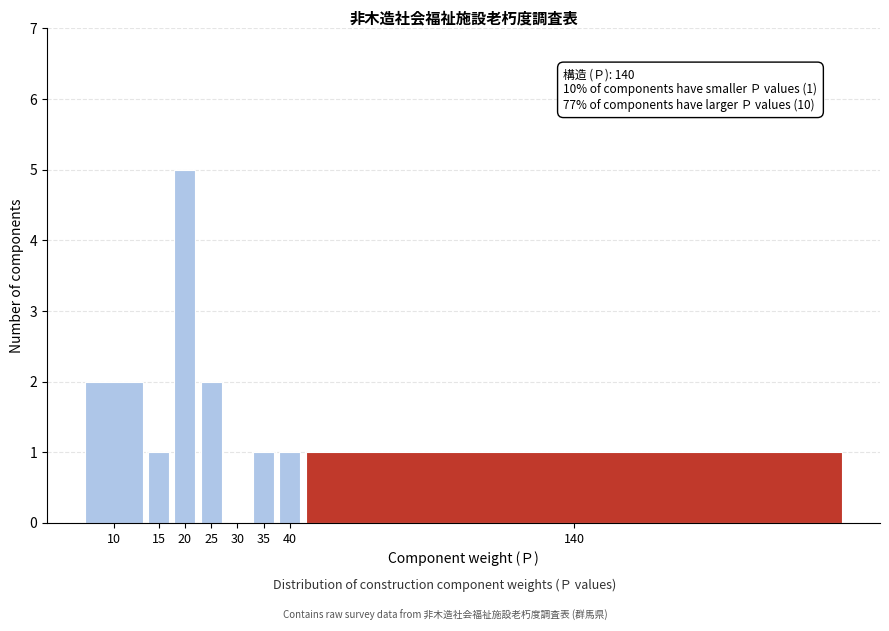

Reading left to right, transcribe all the data shown in this chart.

10=2	15=1	20=5	25=2	30=0	35=1	40=1	140=1